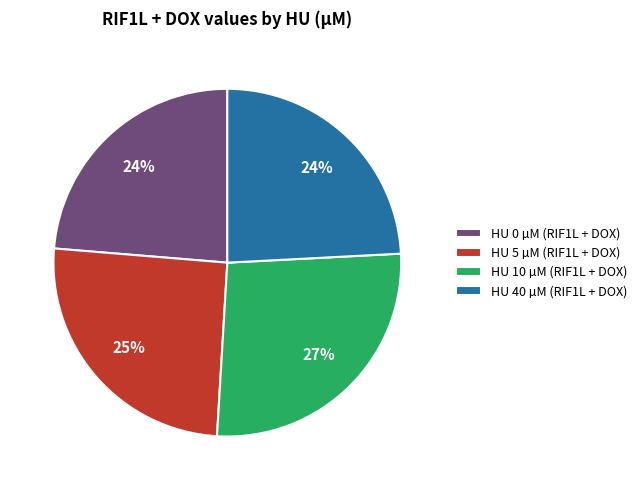

Is there a majority slice in this chart?

No